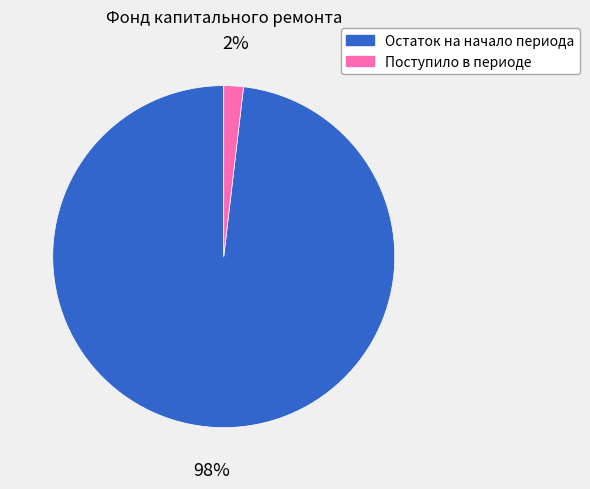

Is it true that Остаток на начало периода is 98% of the pie?

True